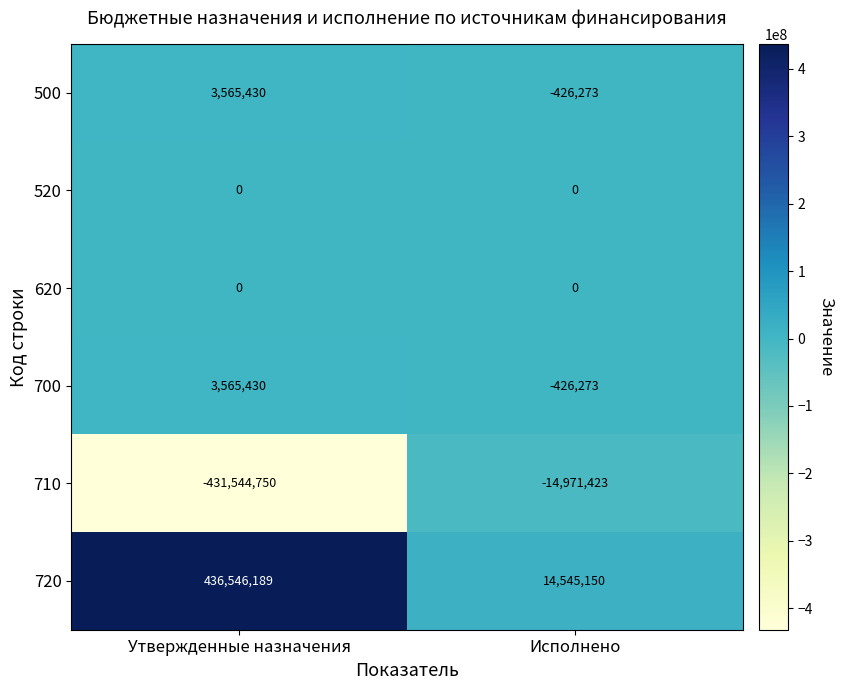

Count the number of data series in this chart.

6